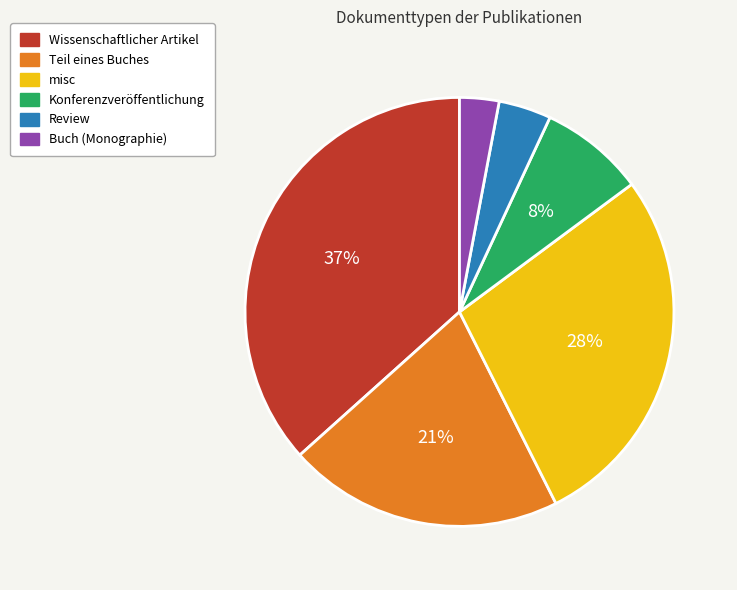

Which has a higher value, misc or Wissenschaftlicher Artikel?

Wissenschaftlicher Artikel